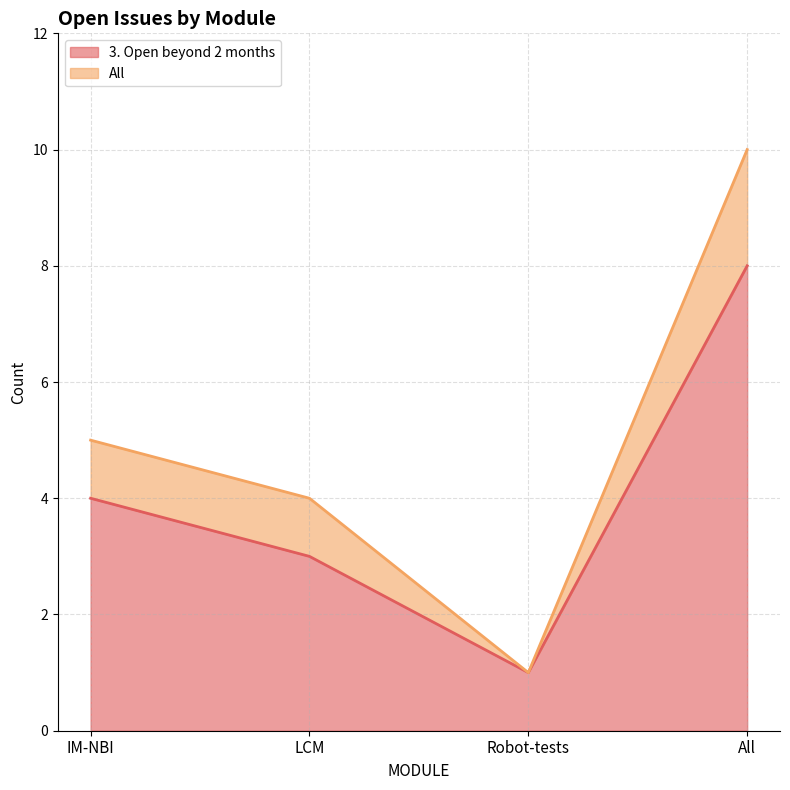

At Robot-tests, list the series in order from smallest to largest.

3. Open beyond 2 months, All